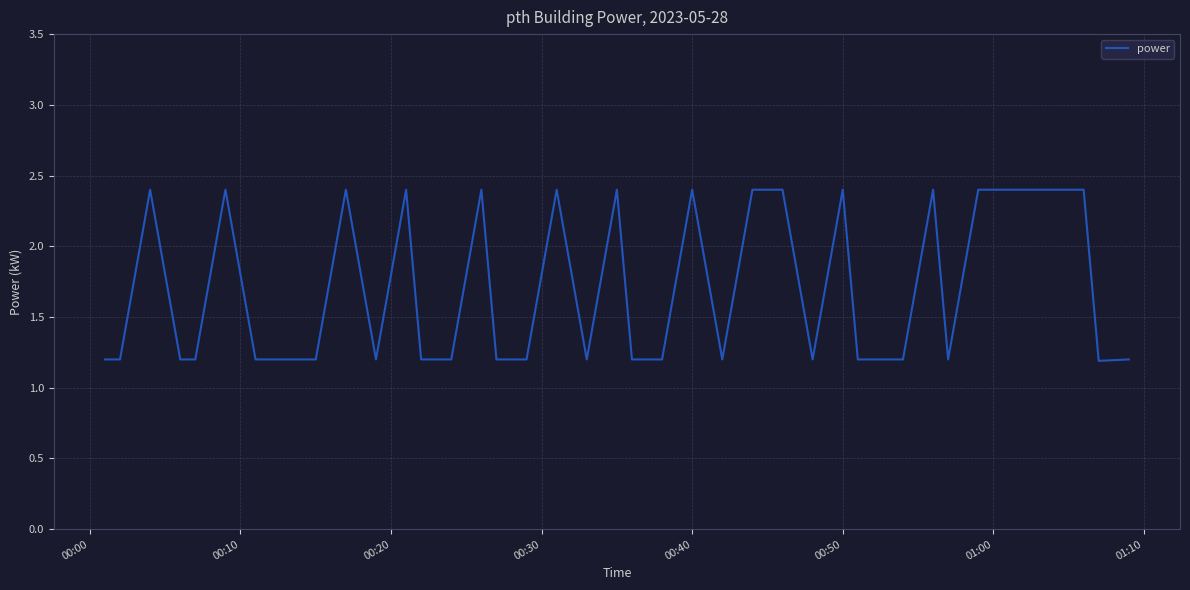

What is the minimum value shown in the chart?

1.2